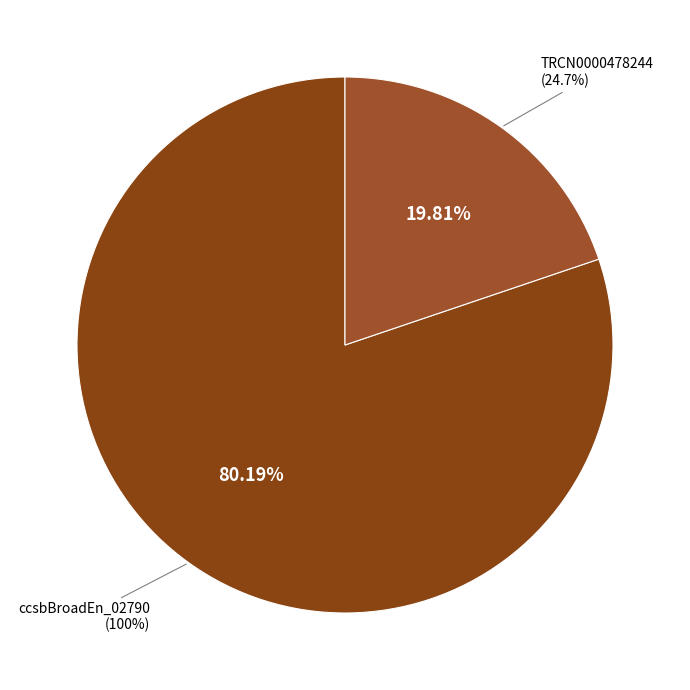

True or false: ccsbBroad304_11745 accounts for 0% of the total.

True